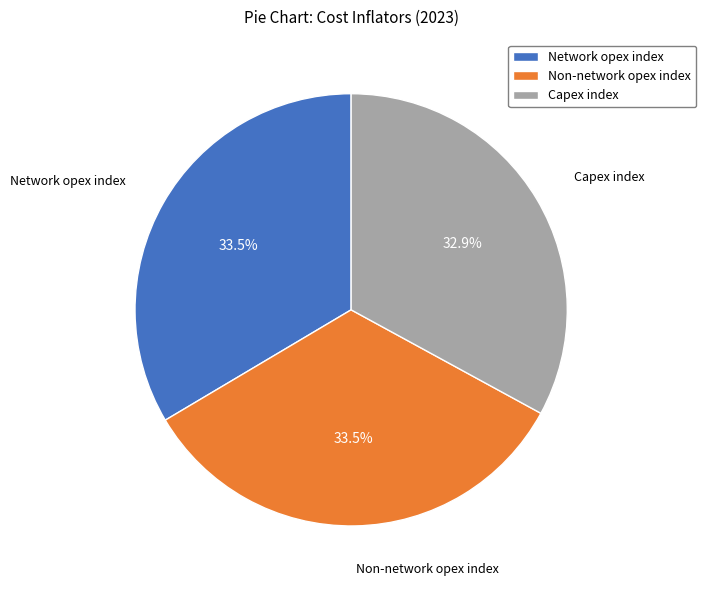

Count the number of slices in the pie.

3